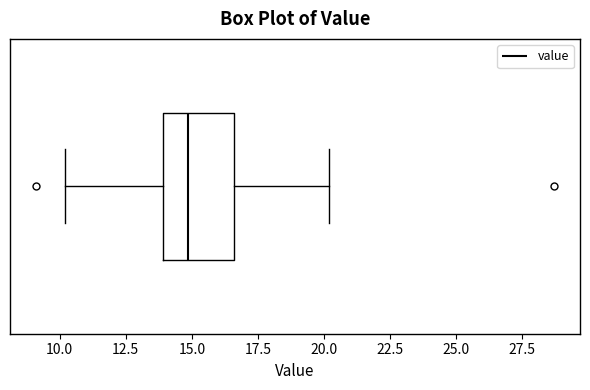

Transcribe this box plot: give where the median line is, the range the box spans, and where the two whiskers end, as read against the x-axis. The values are not printed on the chart, so give them approximately, as read against the axis.

median 15.0, box 14.0 to 16.5, whiskers 10.0 to 20.0